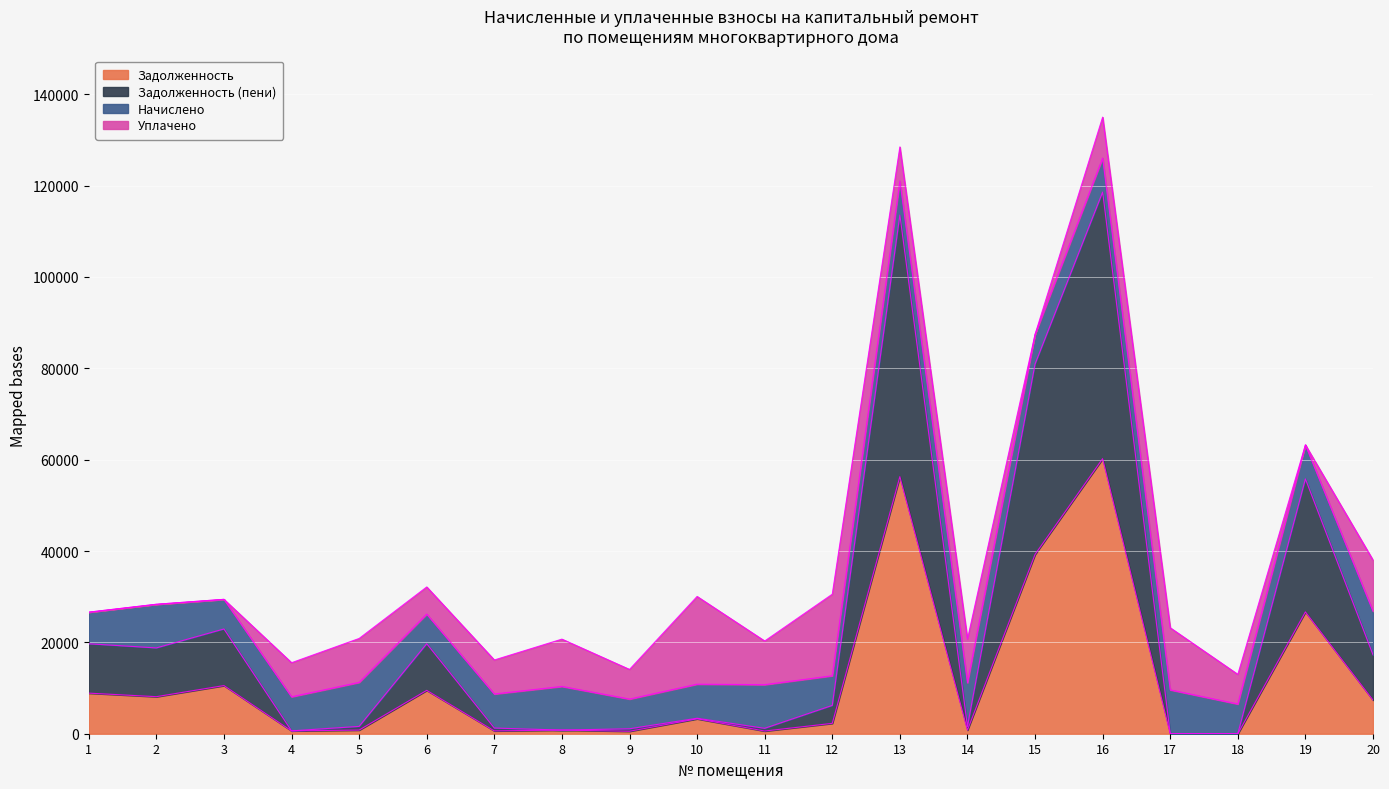

What is the maximum value for Задолженность?

60223.1